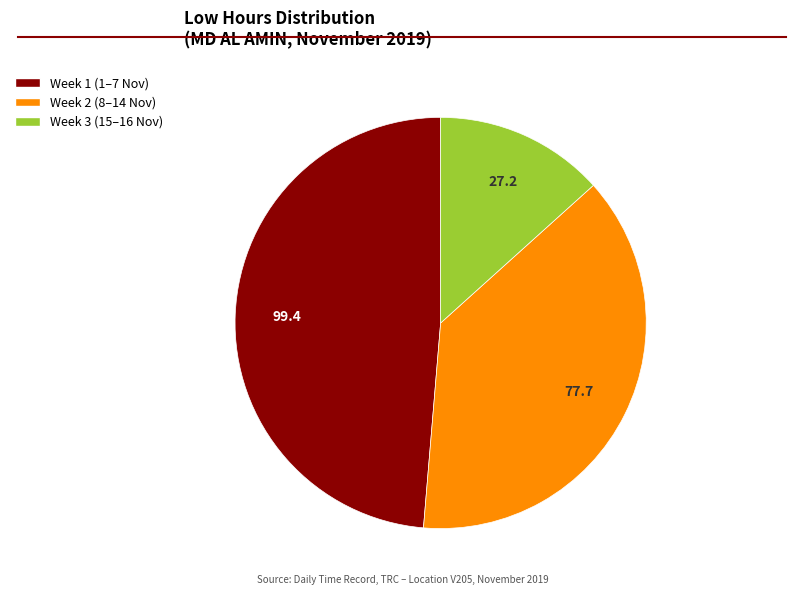

Does any single category account for the majority?

No